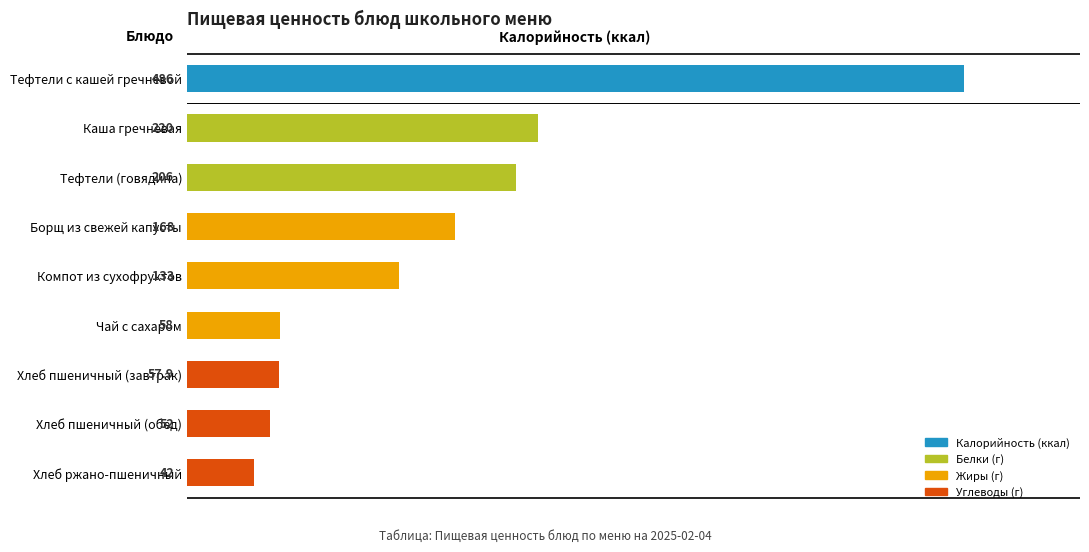

Is it true that the value at Хлеб пшеничный (завтрак) is 57.9?

True